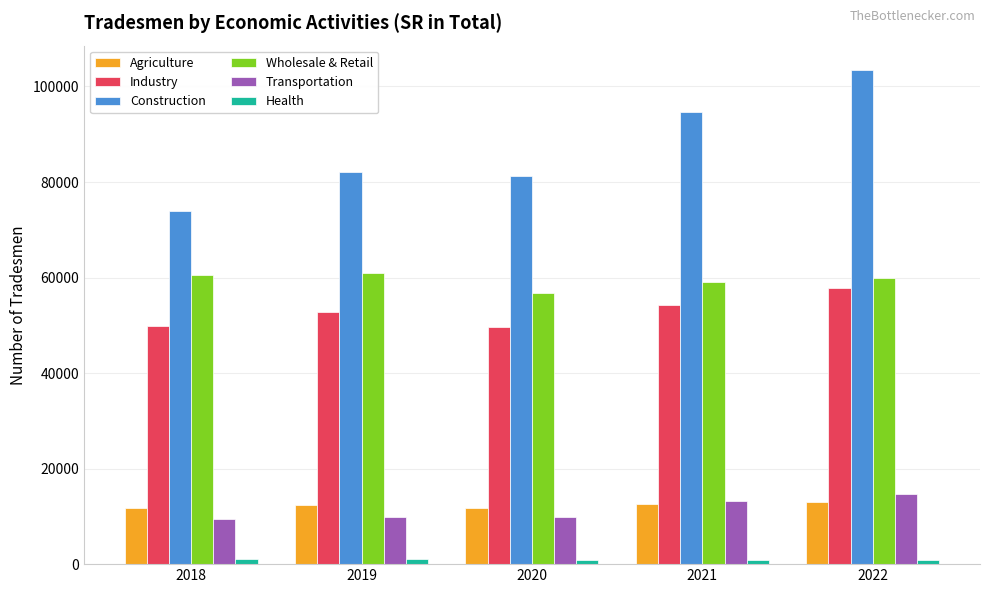

The value of Industry at 2020 is 66705. True or false?

False